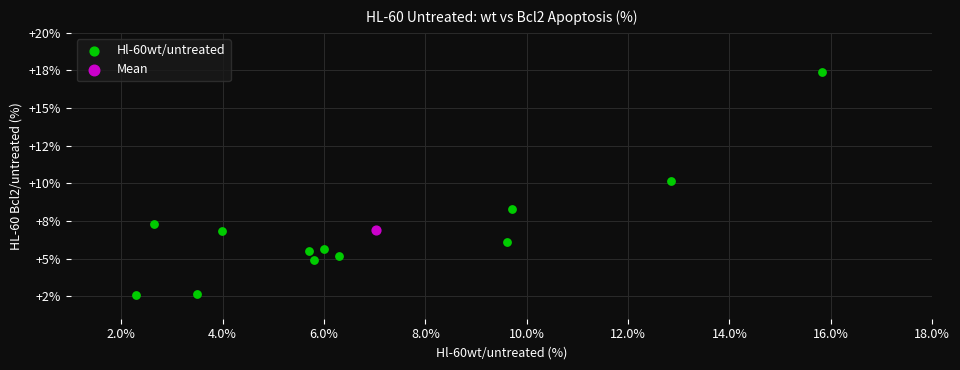

What are all the series names shown in the legend?

Hl-60wt/untreated, Mean